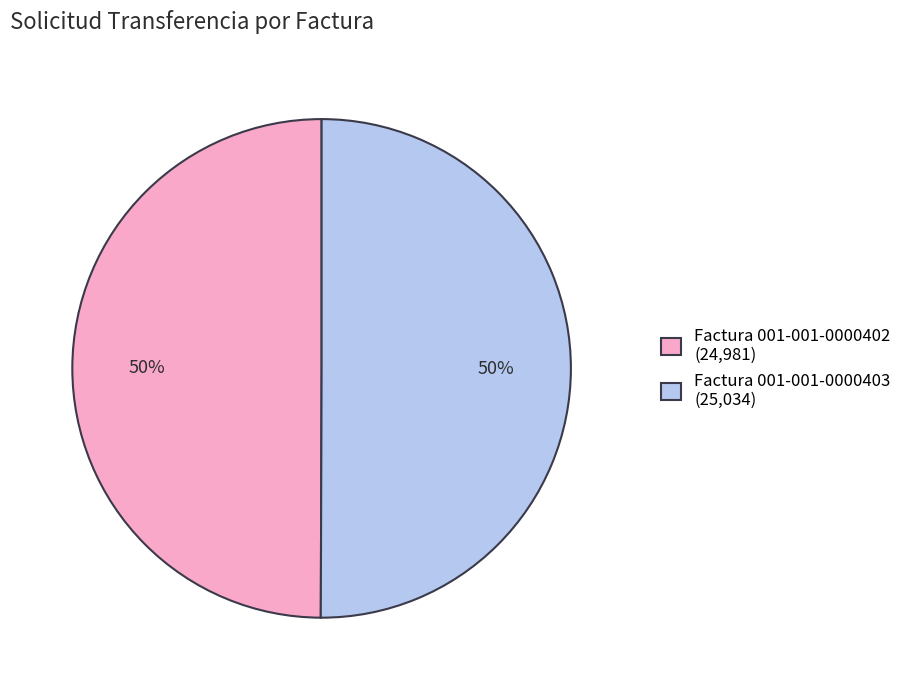

What is the ratio of the value at Factura 001-001-0000403 to the value at Factura 001-001-0000402?

1.0